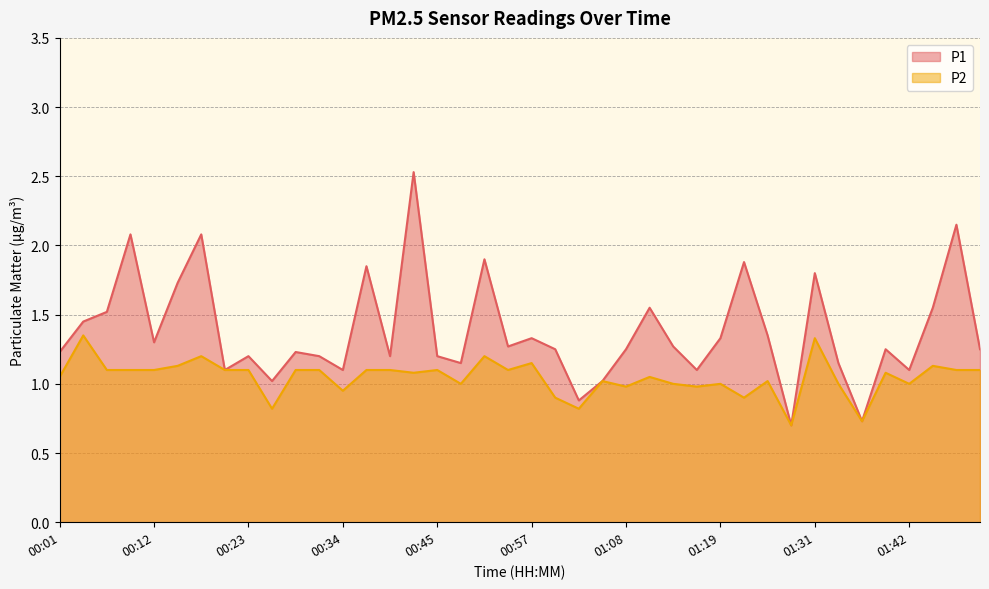

At which category does the chart reach its minimum across all series?

01:28